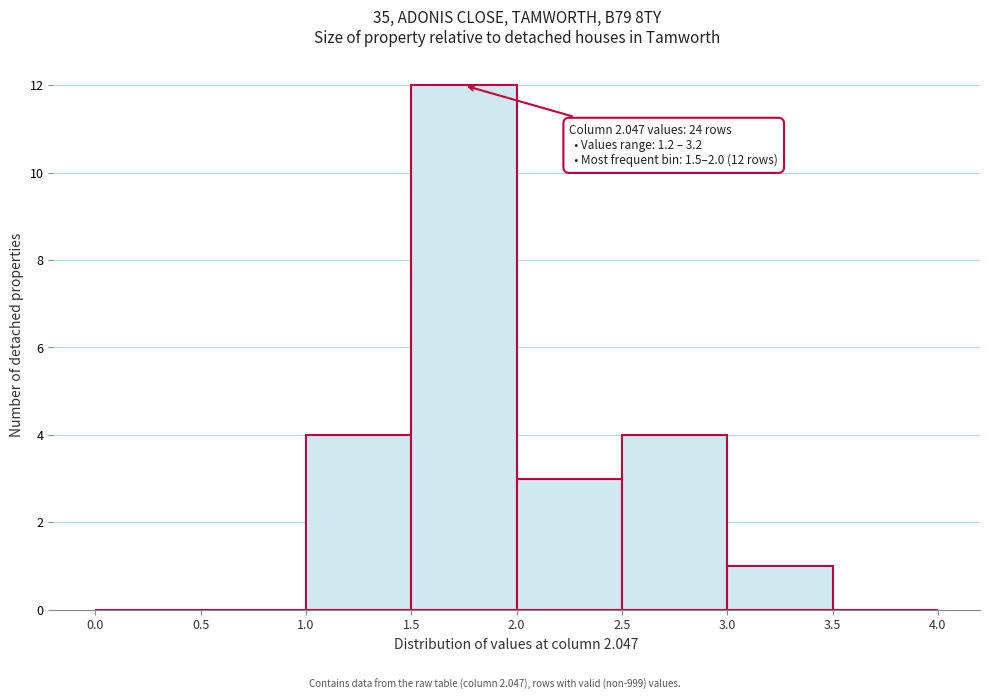

Over which range of the x-axis is the bar tallest?

1.5 to 2.0